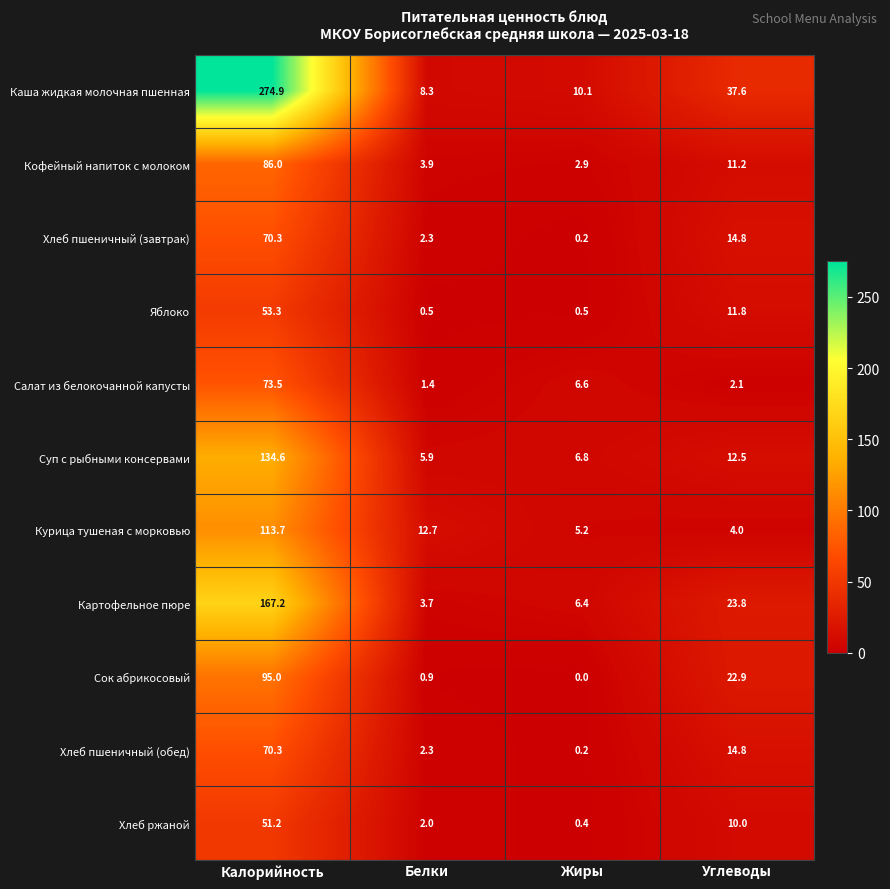

What is the total value across all series at Белки?

43.9